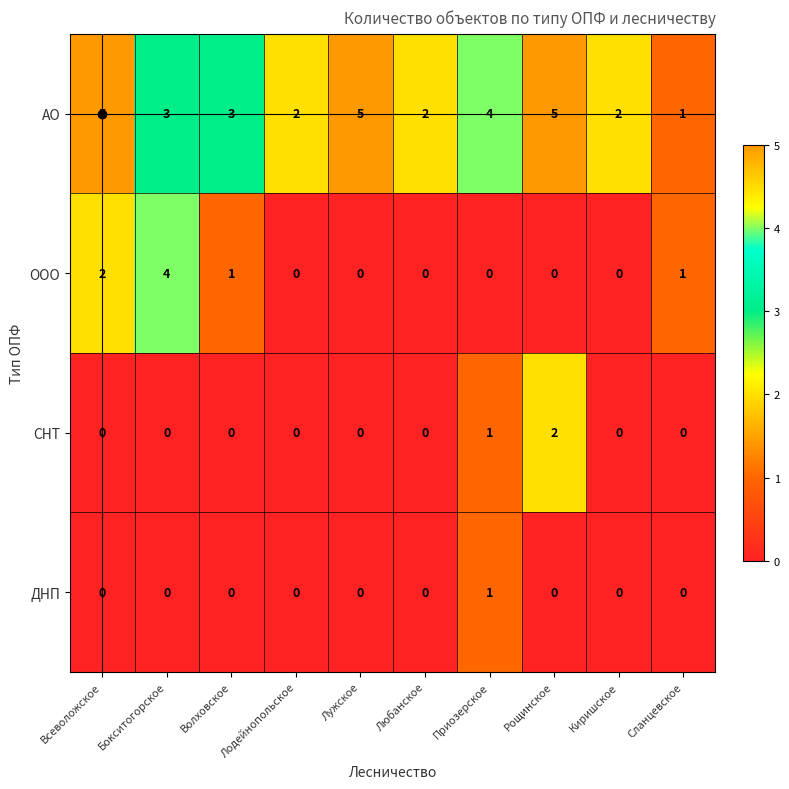

Count the АО values in the range 2 to 5.

9